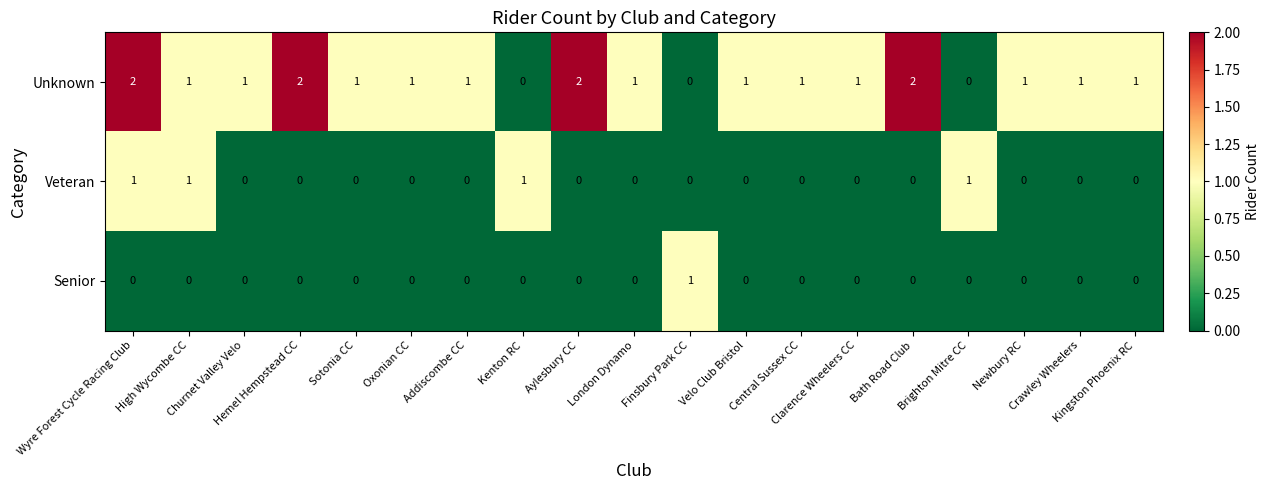

Which series has the largest range (max minus min)?

Unknown